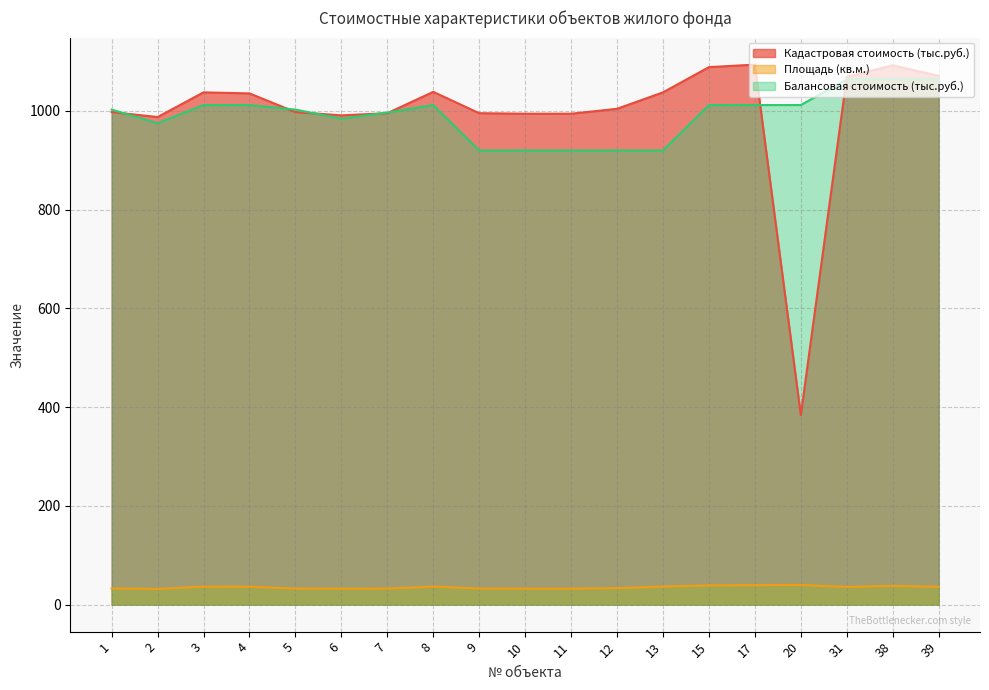

What are all the series names shown in the legend?

Кадастровая стоимость (тыс.руб.), Площадь (кв.м.), Балансовая стоимость (тыс.руб.)